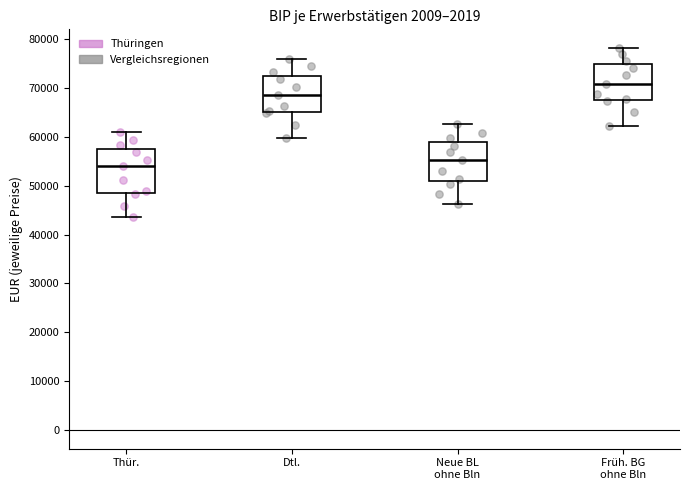

Reading left to right, read every box against the y-axis: the position of its median line, the range the box covers, and the ends of its whiskers. The values are not printed on the chart, so give them approximately, as read against the axis.

Thür.: median 54000, box 49000 to 58000, whiskers 44000 to 61000
Dtl.: median 69000, box 65000 to 73000, whiskers 60000 to 76000
Neue BL ohne Bln: median 55000, box 51000 to 59000, whiskers 46000 to 63000
Früh. BG ohne Bln: median 71000, box 68000 to 75000, whiskers 62000 to 78000